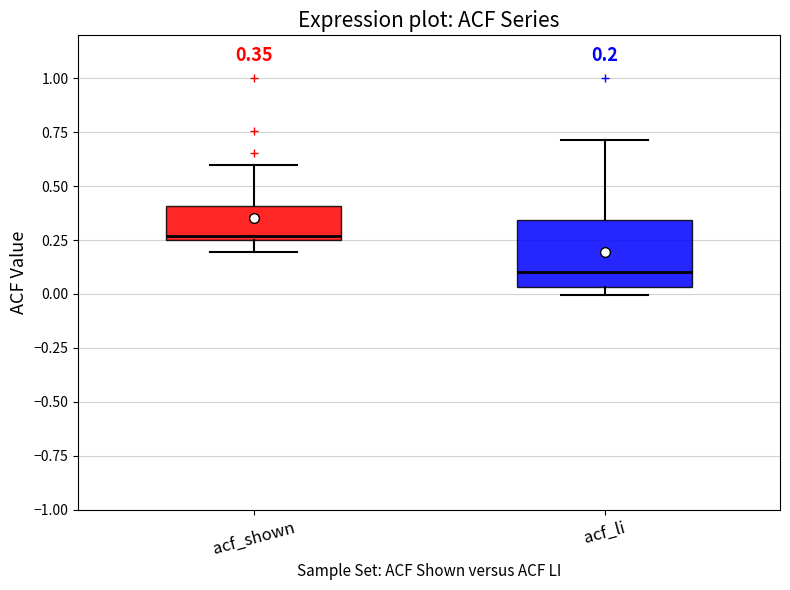

Comparing the boxes themselves (not the whiskers), which one is the tallest?

acf_li